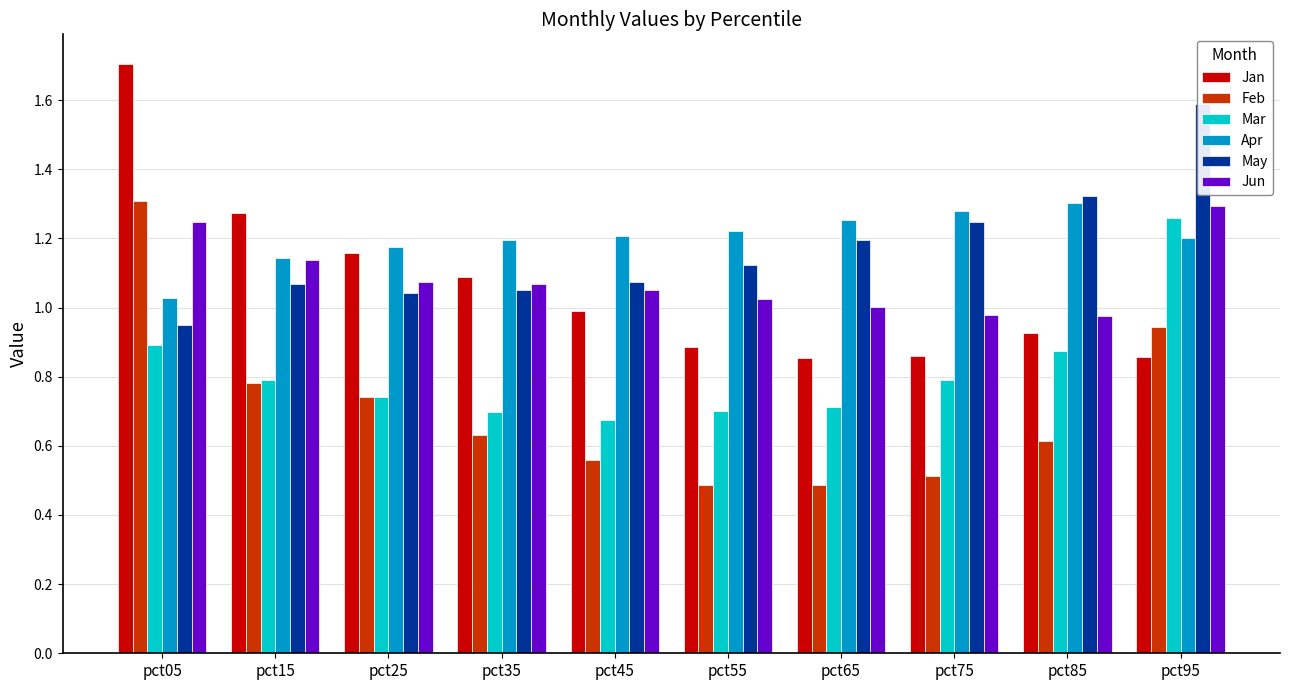

What is the sum of all May values?

11.7